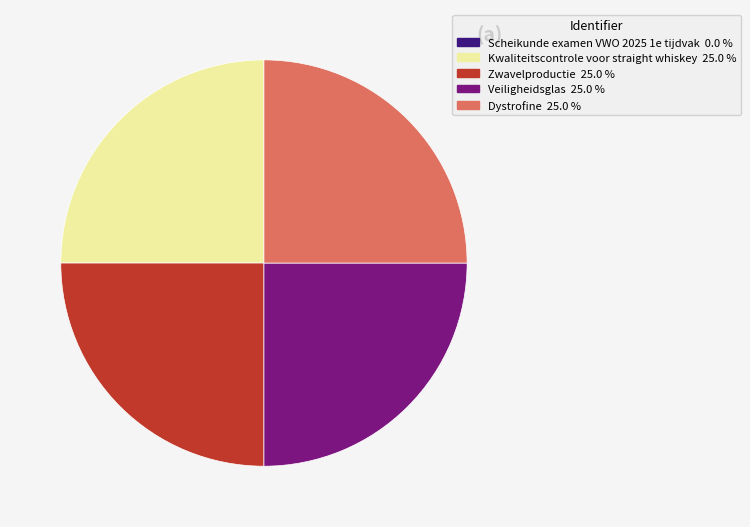

Does any single category account for the majority?

No